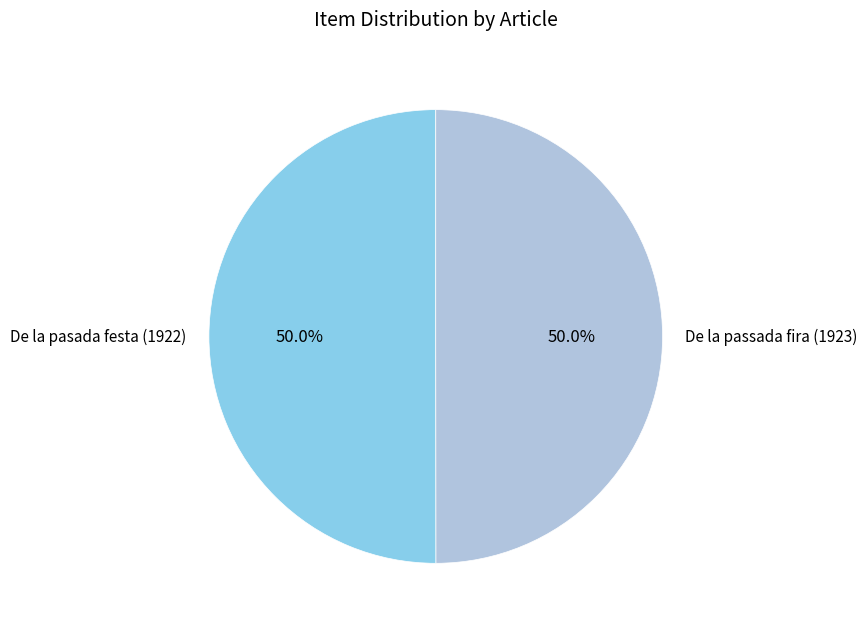

To the nearest percent, what portion does De la pasada festa (1922) represent?

50%